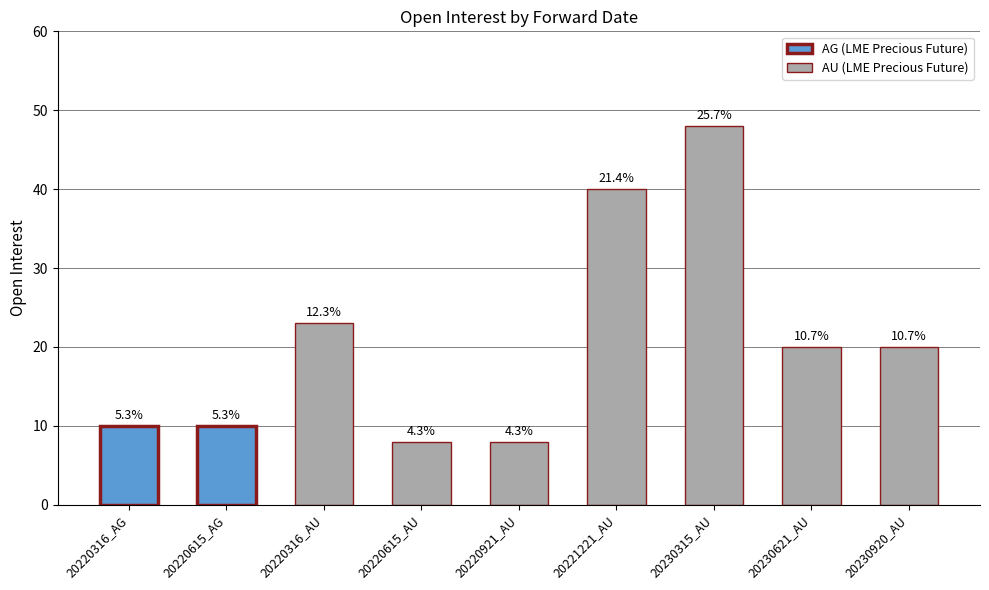

Where does the data first go above 20?

20220316_AU